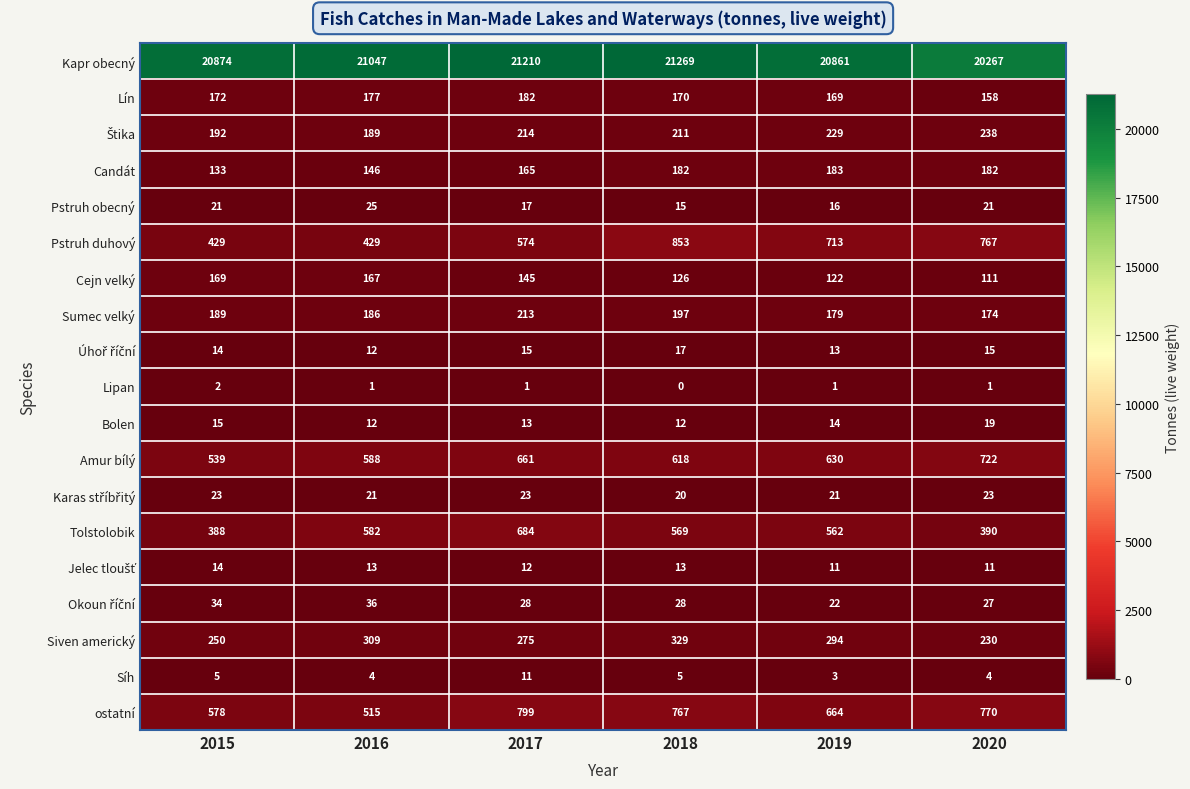

Which series has the widest spread of values?

Kapr obecný